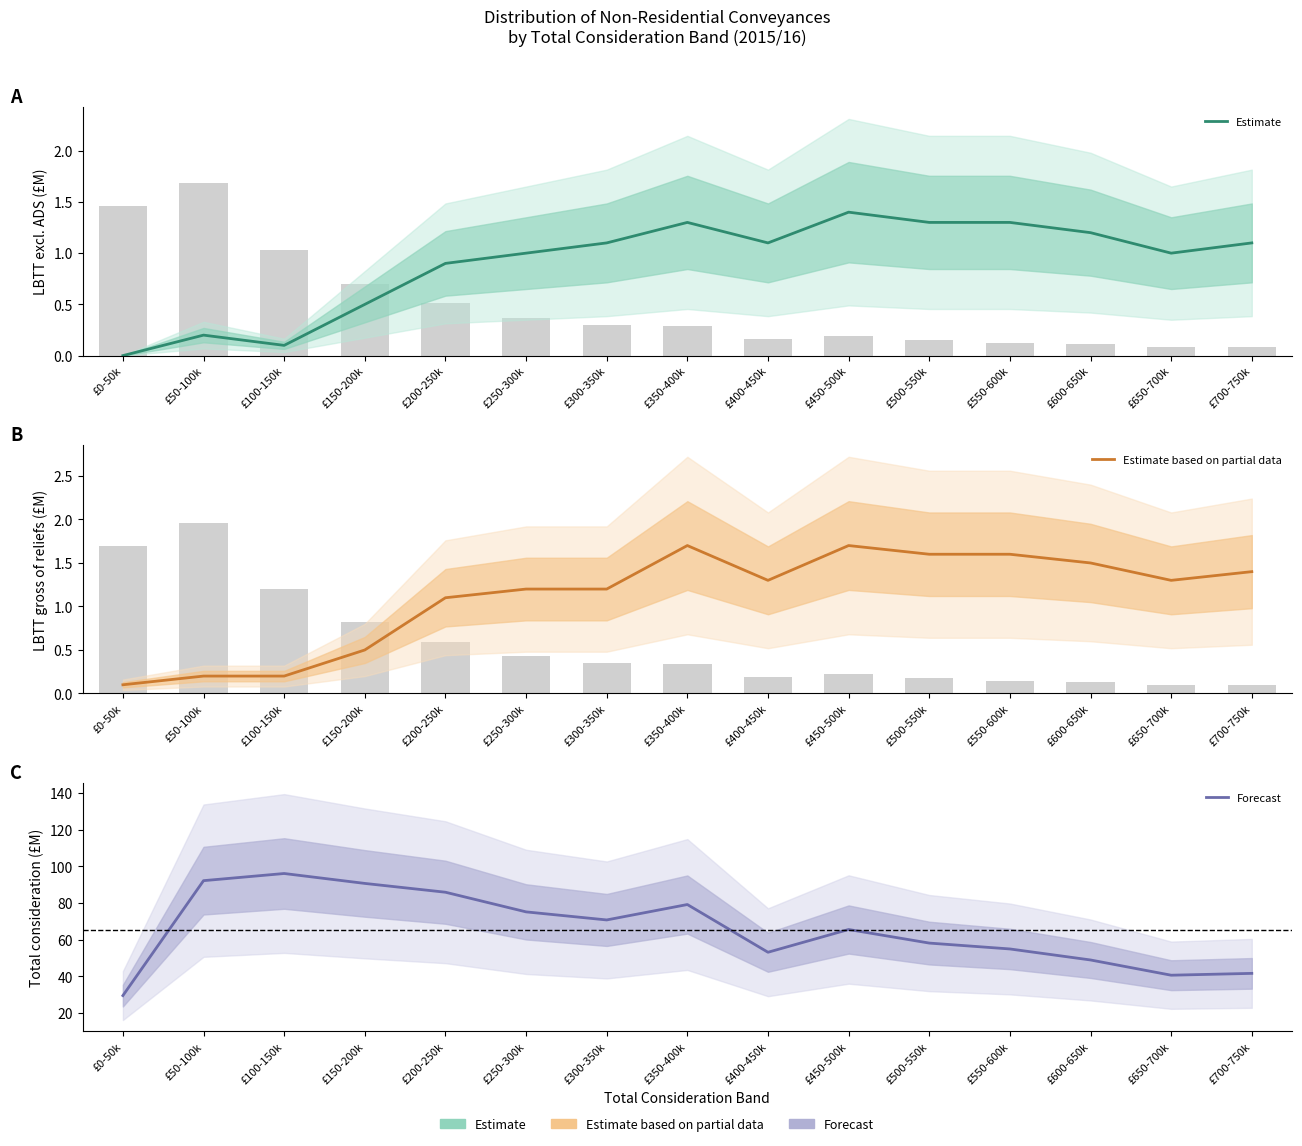

The Forecast series shows 106.1 at £350-400k. True or false?

False